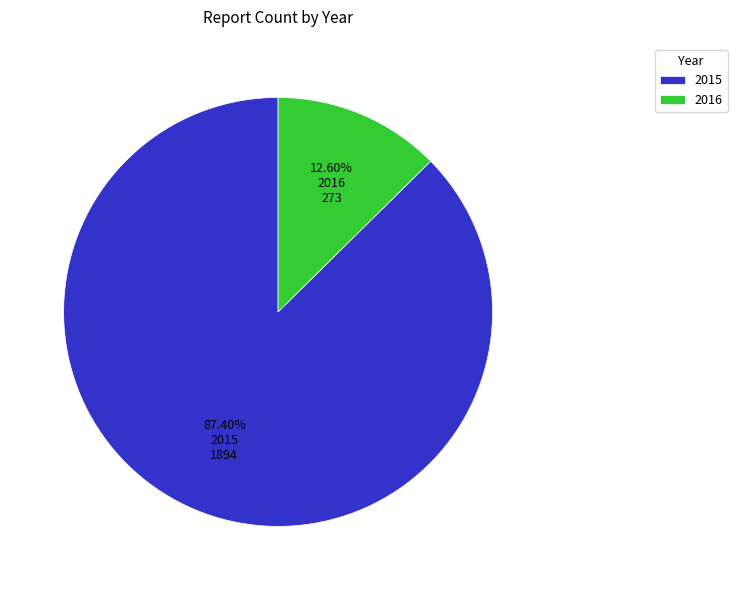

Count the number of slices in the pie.

2